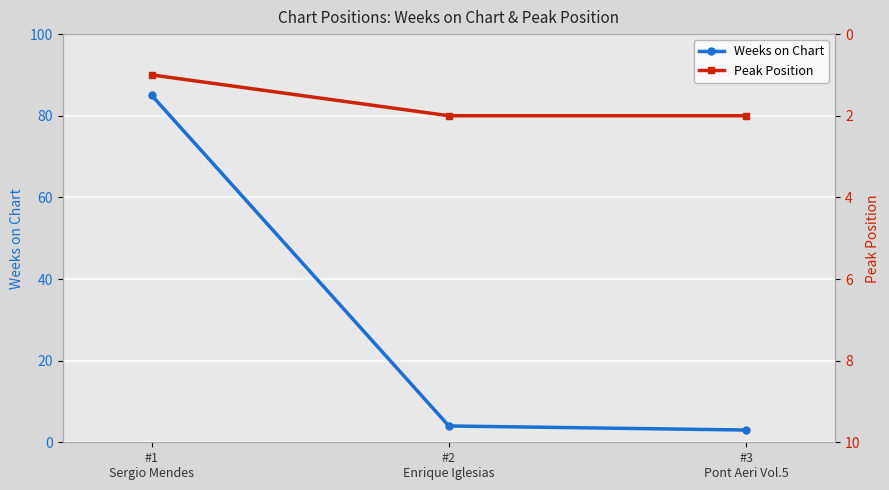

Between #2
Enrique Iglesias and #3
Pont Aeri Vol.5, which series saw the biggest shift?

Weeks on Chart